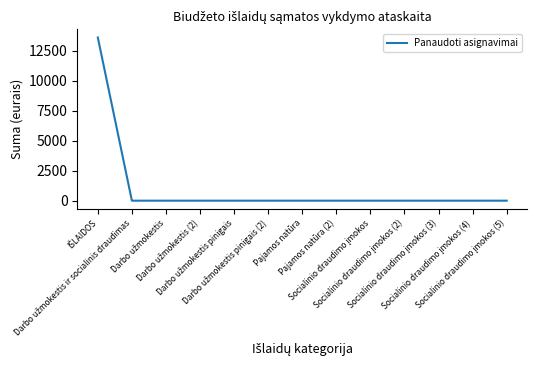

Reading right to left, extract all data points from this chart.

0.0	0.0	0.0	0.0	0.0	0.0	0.0	0.0	0.0	0.0	0.0	0.0	13619.3